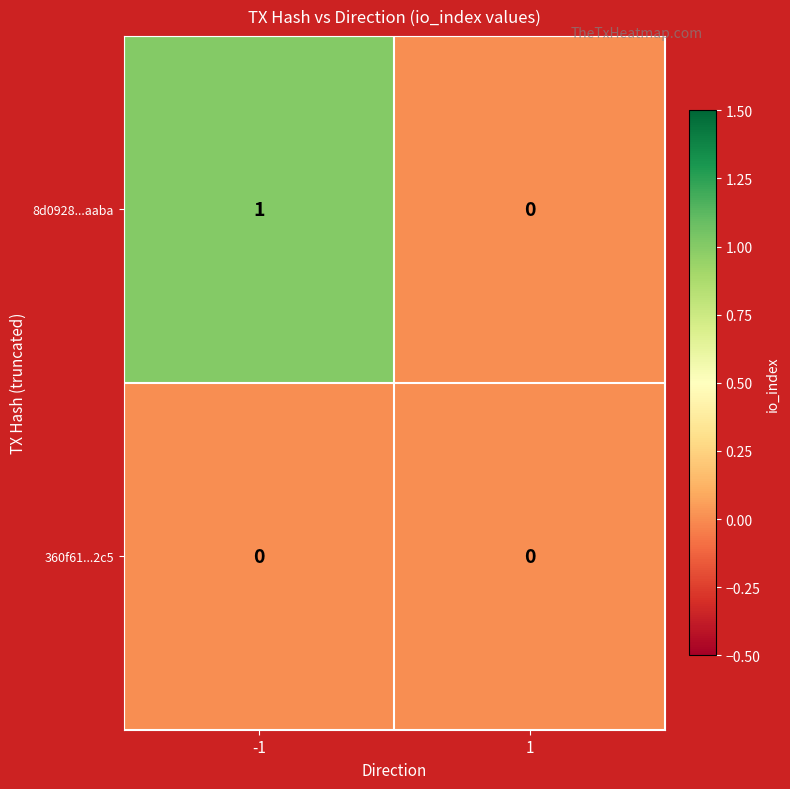

What is the greatest value displayed?

1